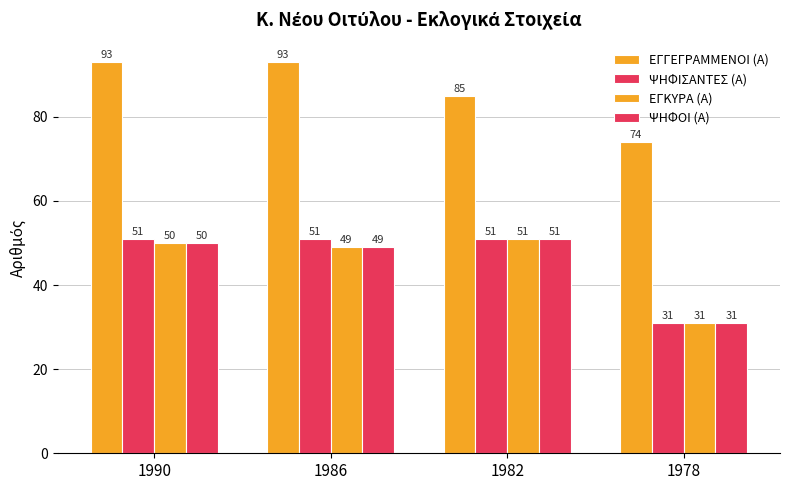

Reading left to right, list all the values displayed in this chart.

ΕΓΓΕΓΡΑΜΜΕΝΟΙ (Α): 93	93	85	74
ΨΗΦΙΣΑΝΤΕΣ (Α): 51	51	51	31
ΕΓΚΥΡΑ (Α): 50	49	51	31
ΨΗΦΟΙ (Α): 50	49	51	31